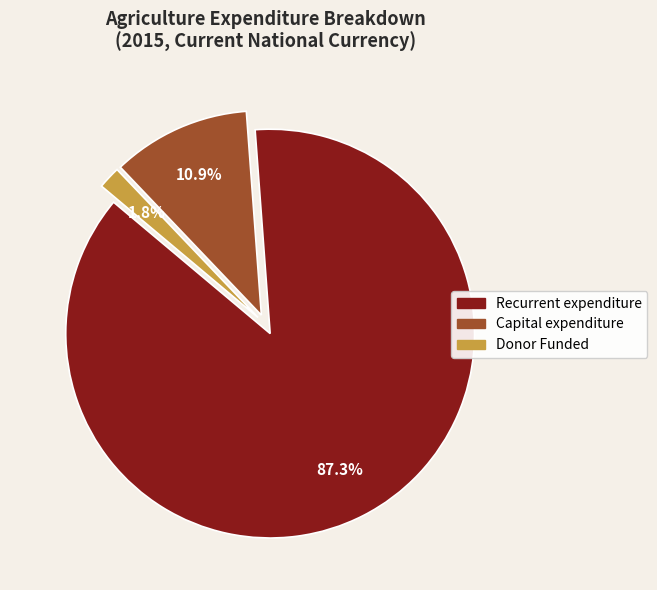

Does any single category account for the majority?

Yes